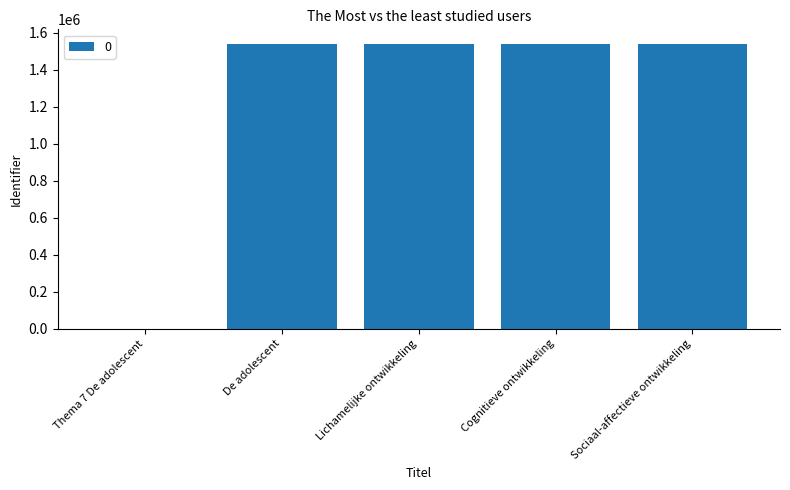

The value at Sociaal-affectieve ontwikkeling is 1541610. True or false?

True